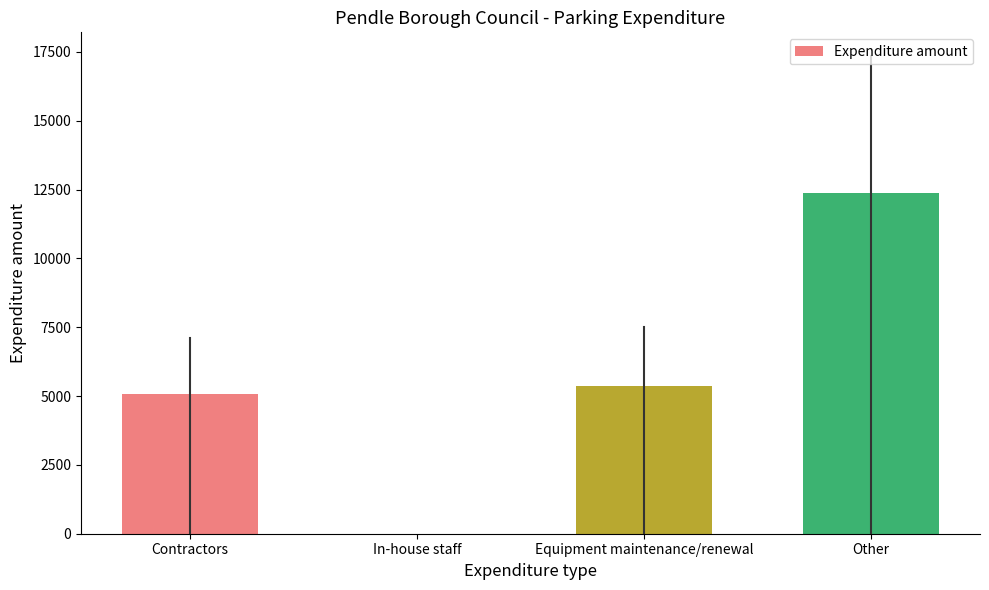

Which category has the highest value across all series?

Other